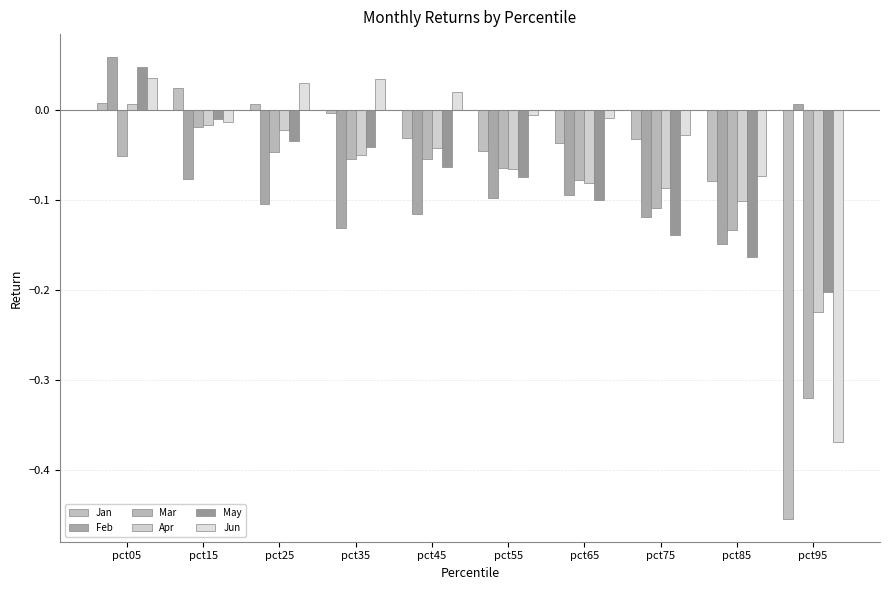

List the series in order of their peak value, highest first.

Feb, May, Jun, Jan, Apr, Mar